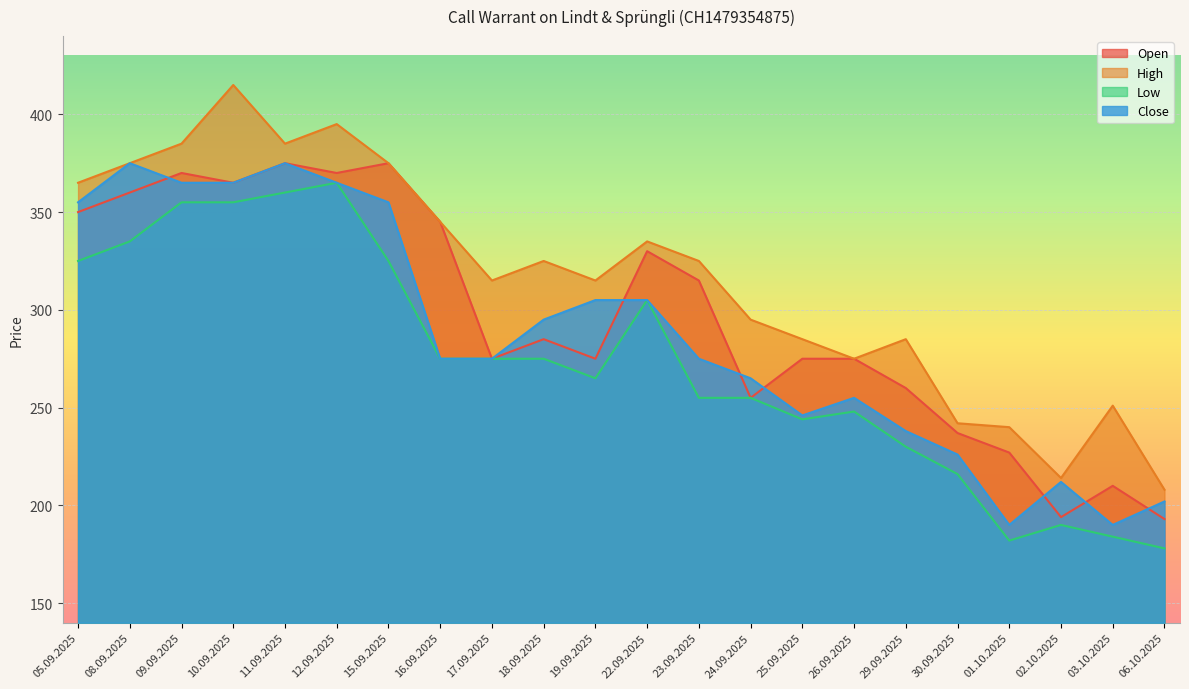

What is the difference between the maximum and minimum values in the Close series?

185